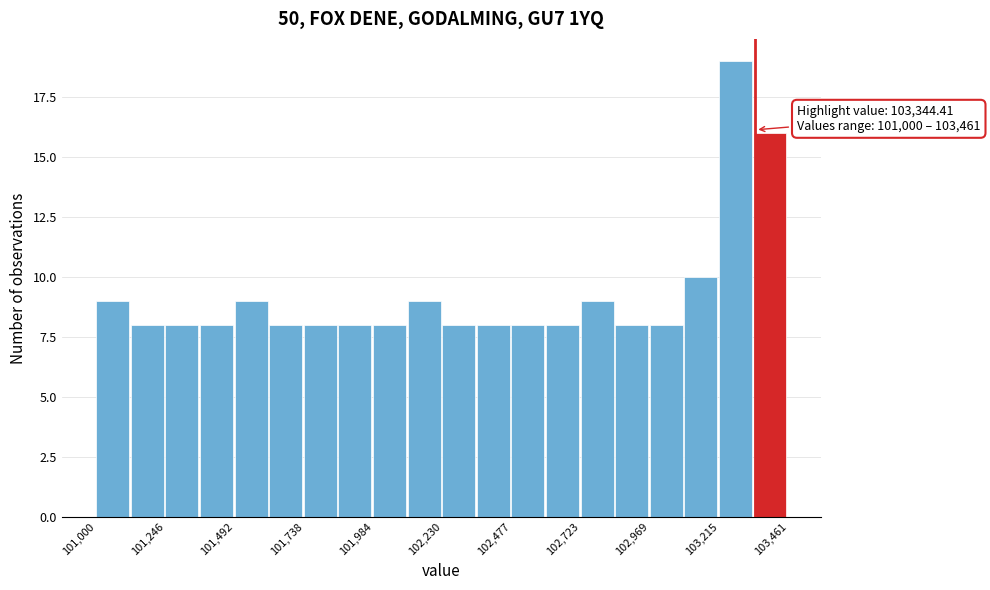

Around what value on the x-axis is the tallest bar? Give the approximate position of its centre, as read against the axis.

103250